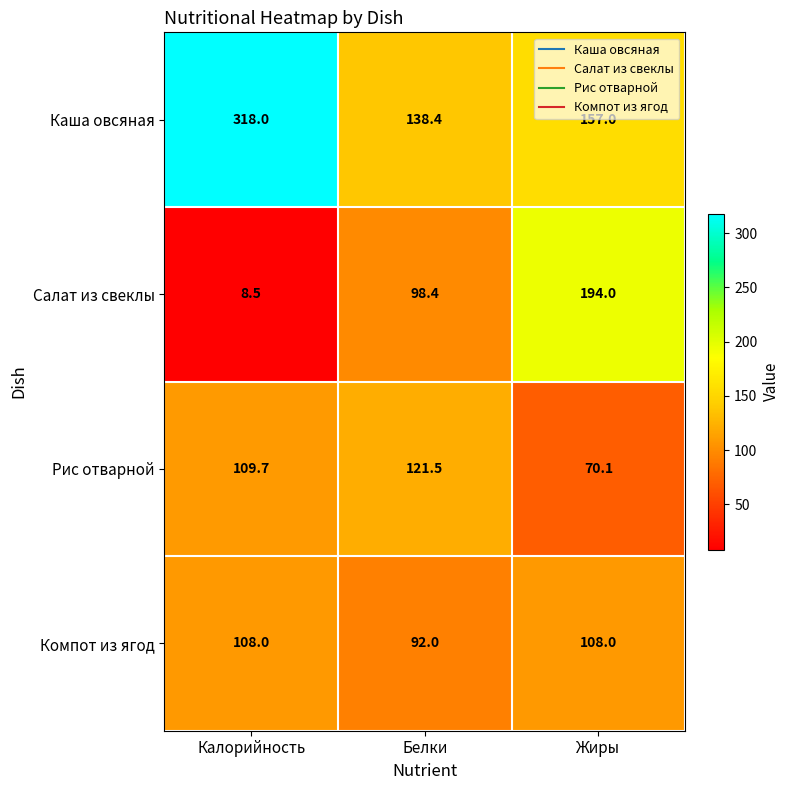

What is the difference between the maximum and minimum values in the Каша овсяная series?

179.6